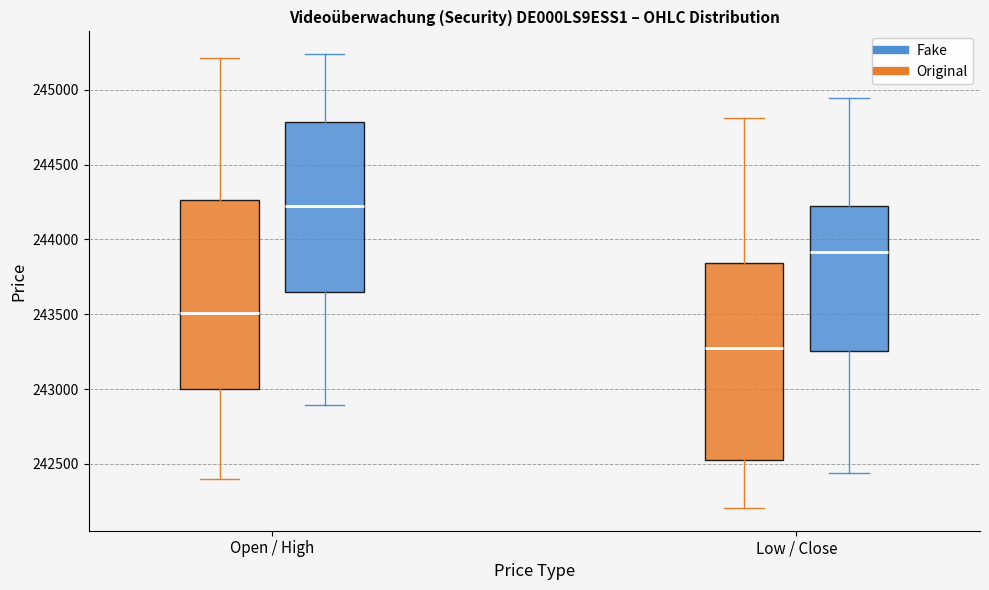

Which box is the tallest, from its lower edge to its upper edge?

Low / Close (Original)